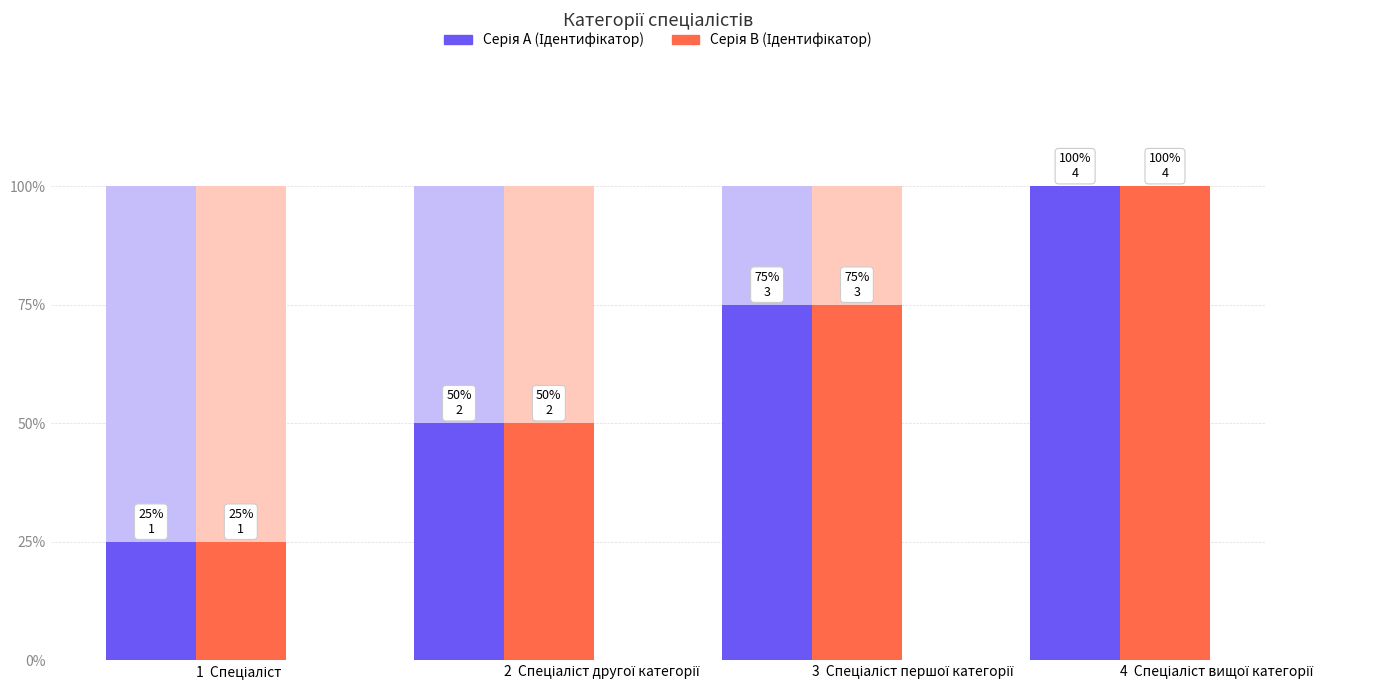

Between Спеціаліст and Спеціаліст другої категорії, which is larger?

Спеціаліст другої категорії